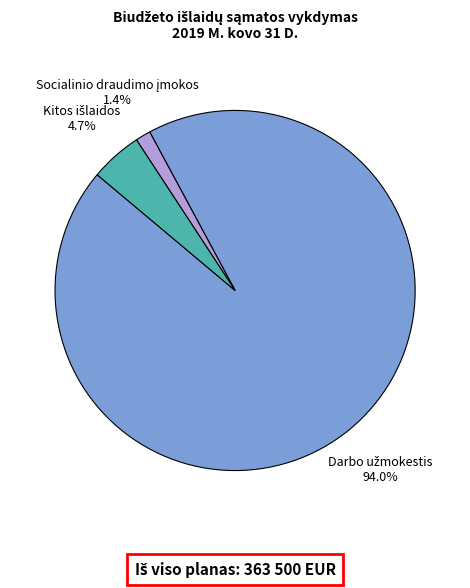

Does any single category account for the majority?

Yes